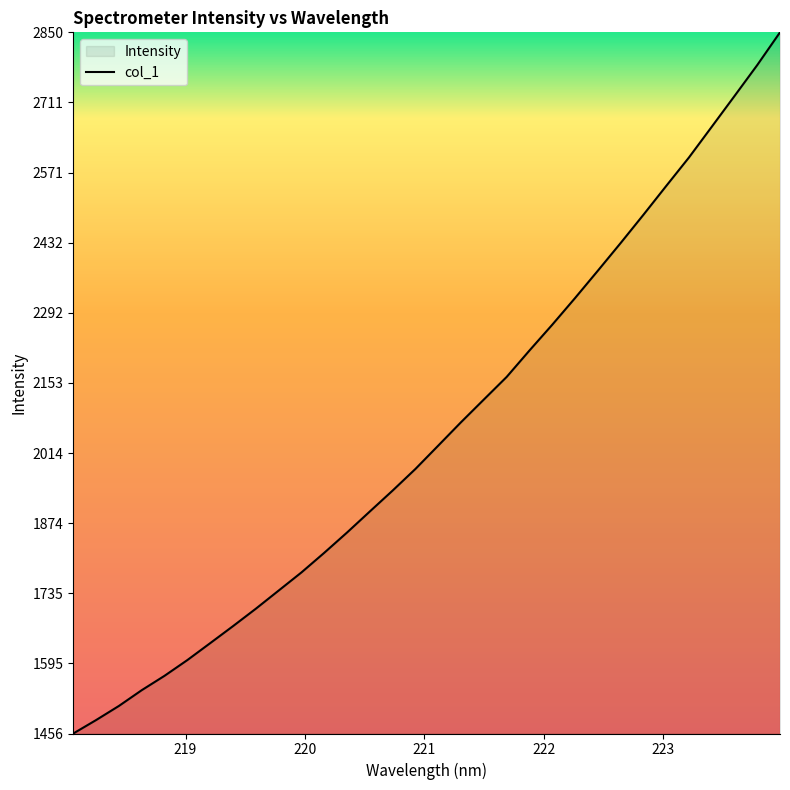

Count the number of values greater than 2028.

16